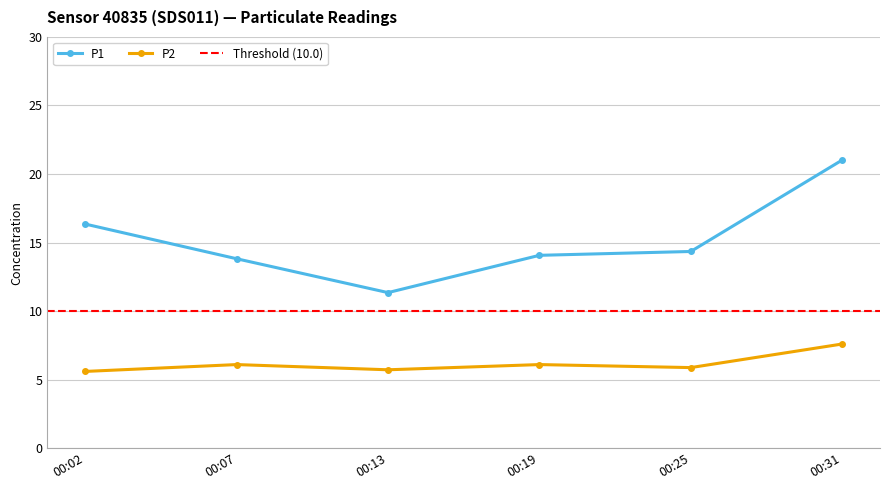

Is the value of P2 at 00:07 greater than the value of P1 at 00:07?

No